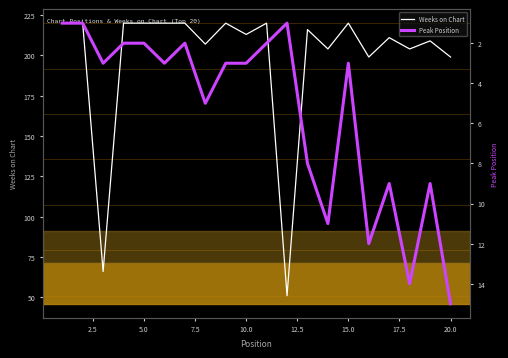

Which series has the largest total across all categories?

Weeks on Chart